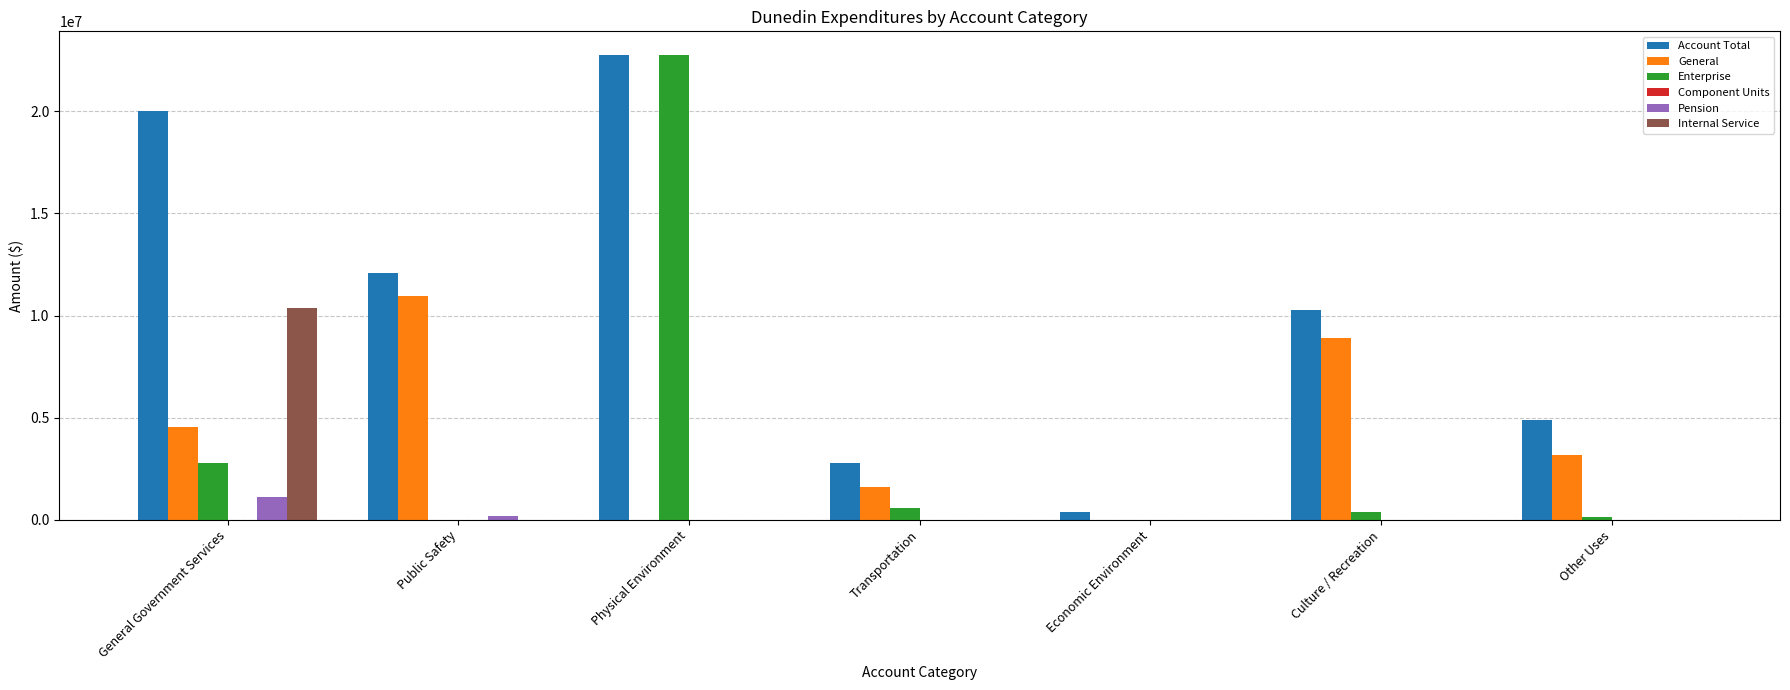

At which category is the sum across all series the highest?

Physical Environment